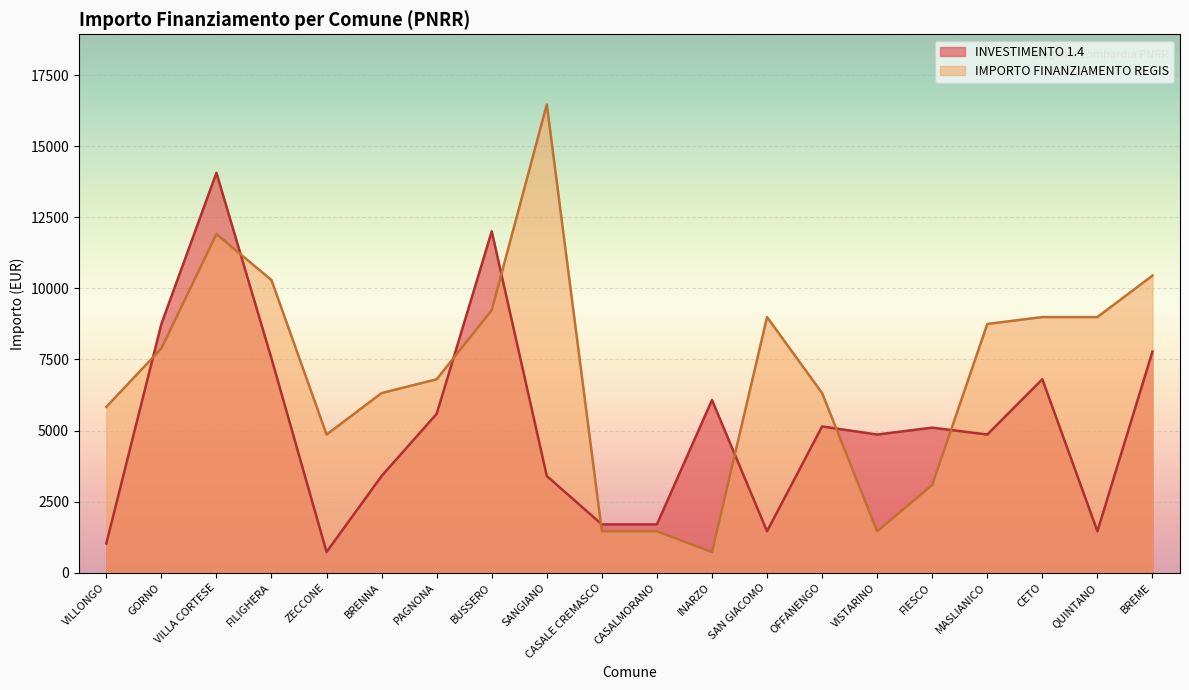

Is the value of INVESTIMENTO 1.4 at QUINTANO greater than the value of IMPORTO FINANZIAMENTO REGIS at BREME?

No